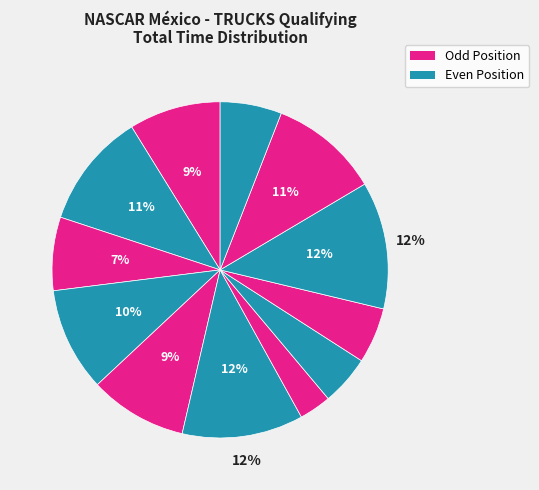

Count the number of slices in the pie.

12